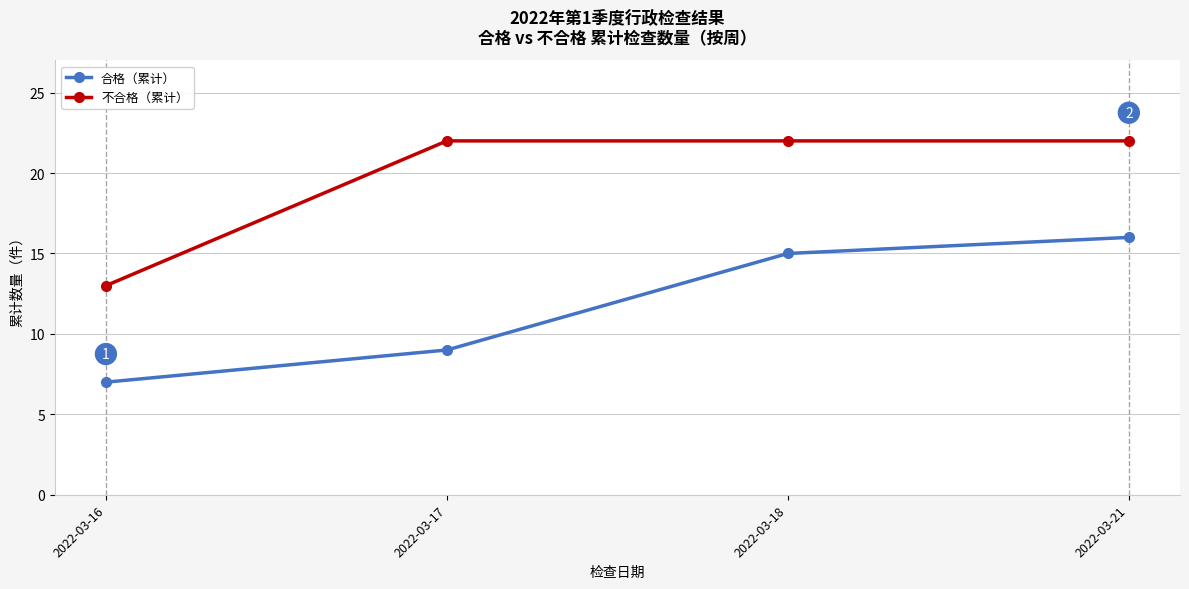

At which category is the sum across all series the highest?

2022-03-21